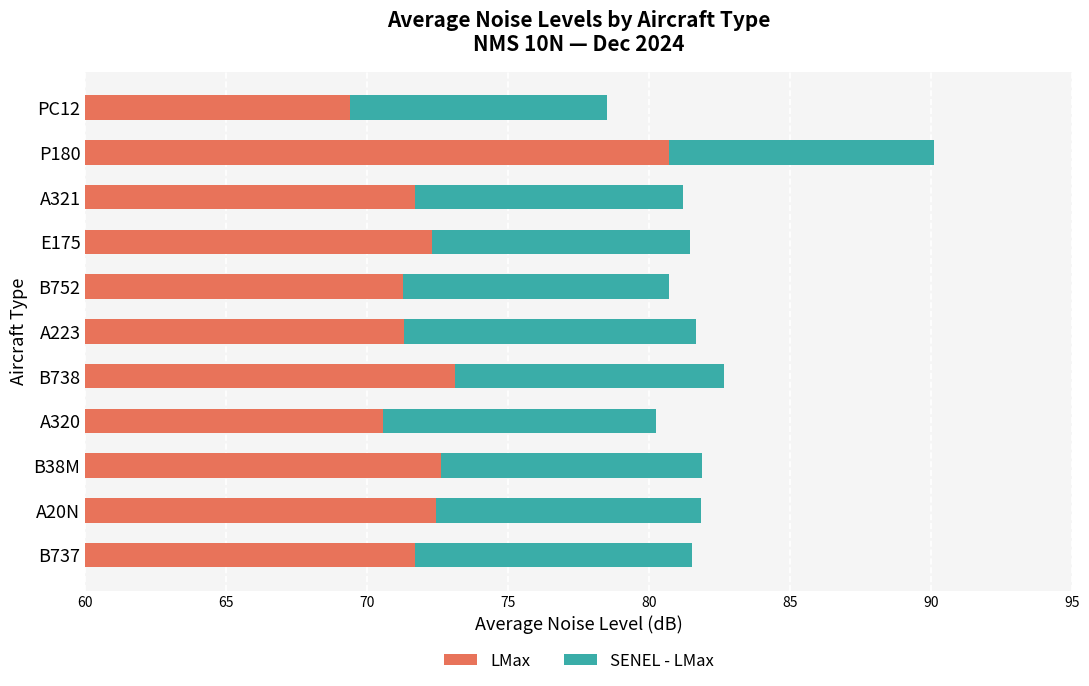

List the series in order of their overall mean, highest first.

LMax, SENEL - LMax